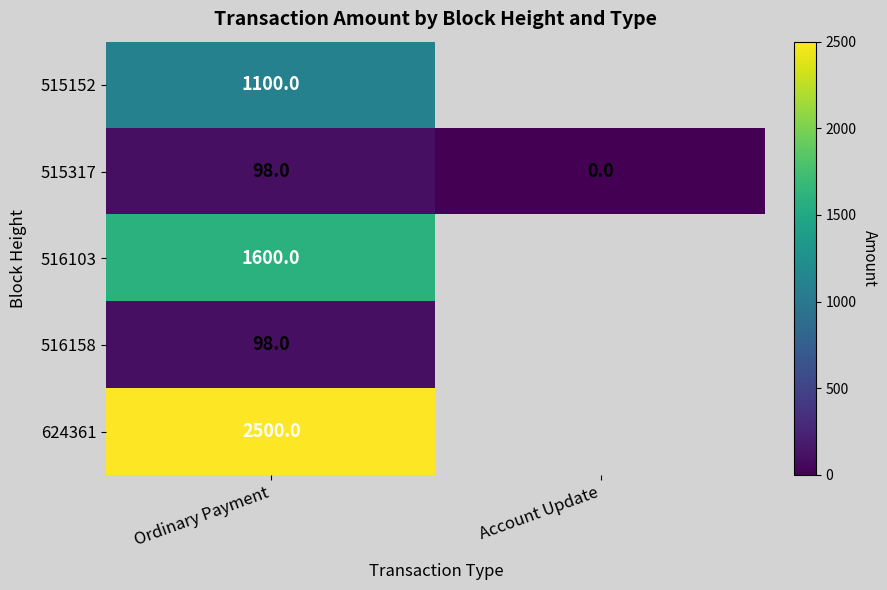

The value of 515152 at Ordinary Payment is 1615. True or false?

False